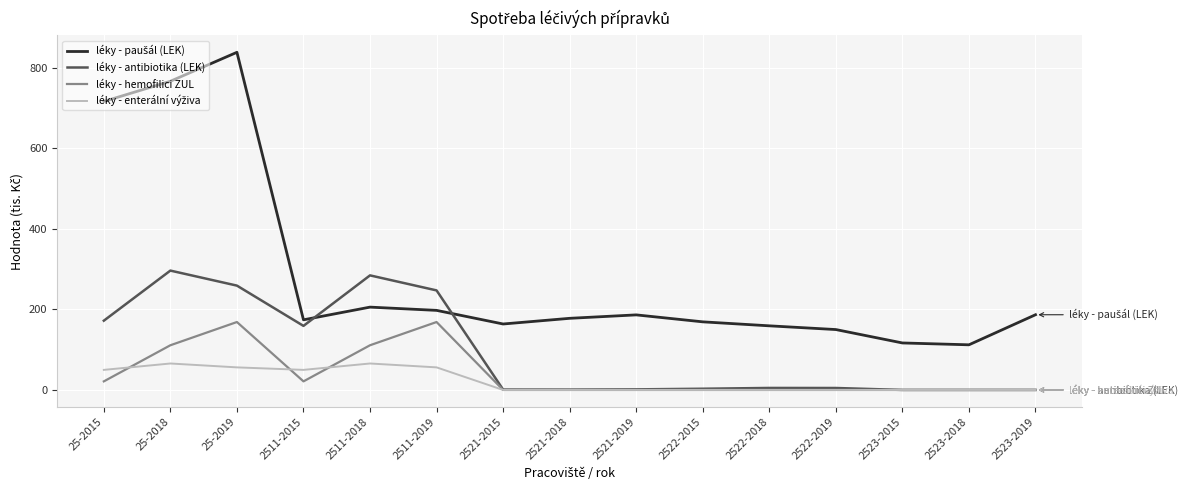

Count the number of data series in this chart.

4